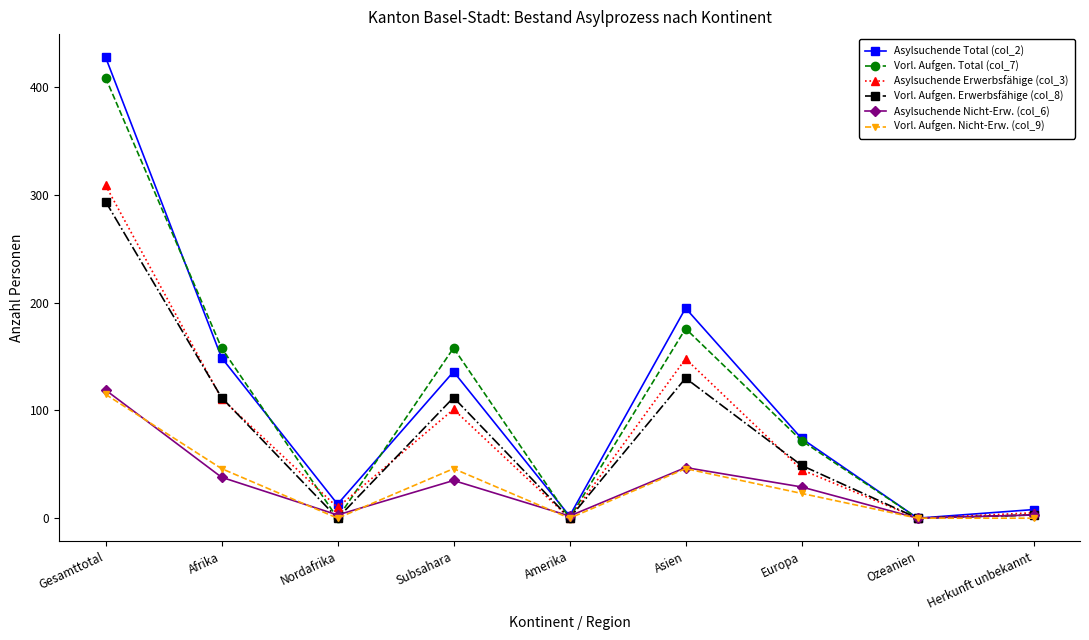

How many distinct data groups are displayed?

6